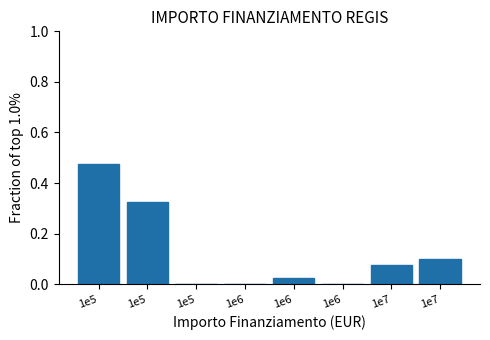

How many distinct data groups are displayed?

1